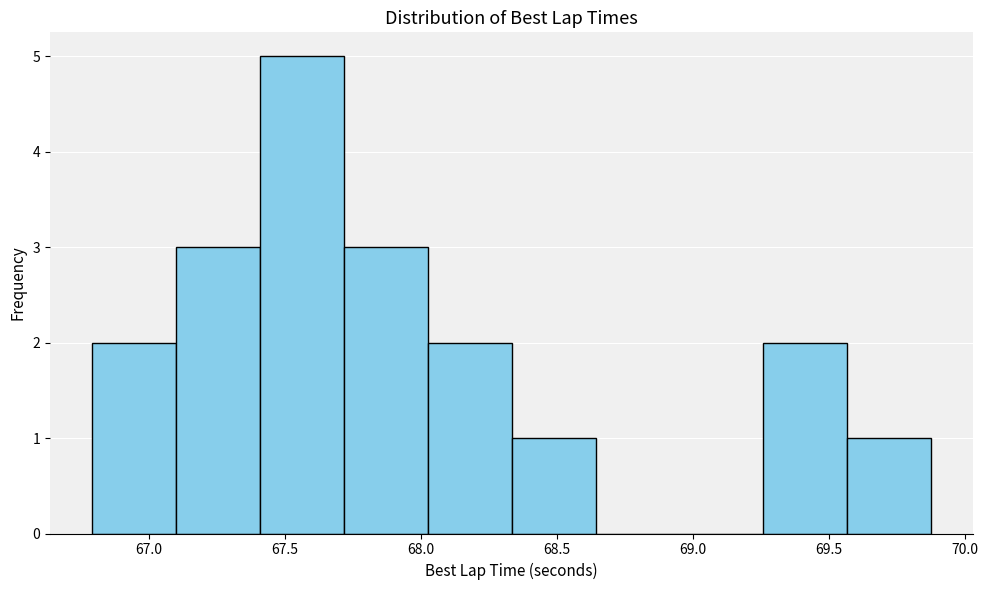

What is the height of the bar covering 68.35 to 68.65 on the x-axis? Neither the bar edges nor the heights are printed on the chart, so give them approximately, as read against the axes.

1